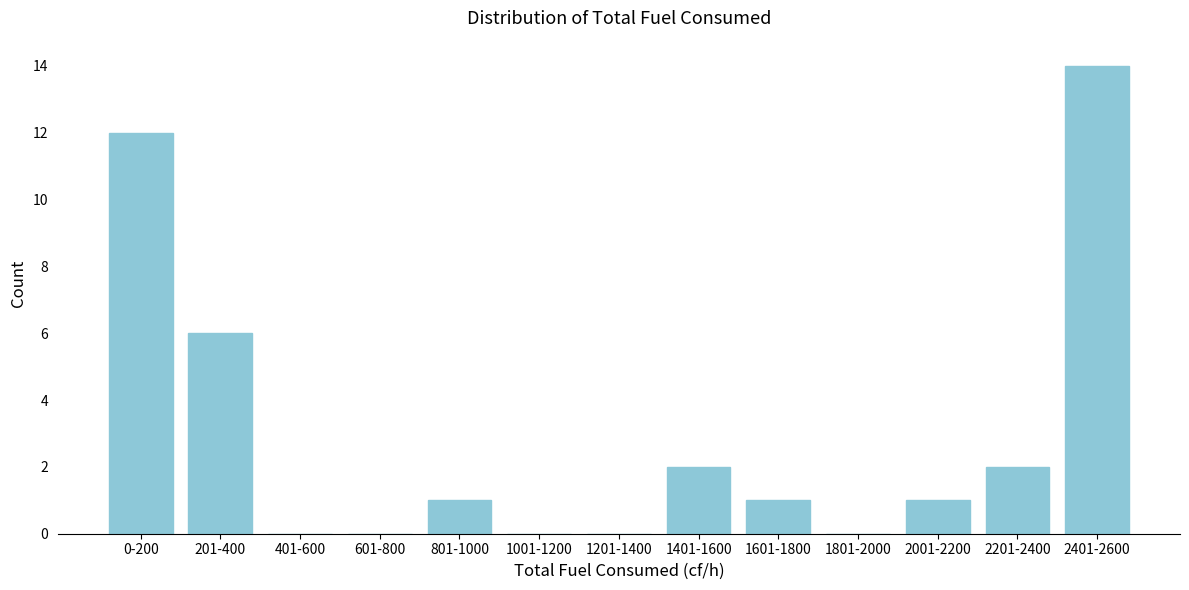

Reading right to left, list all the values displayed in this chart.

2401-2600=14	2201-2400=2	2001-2200=1	1801-2000=0	1601-1800=1	1401-1600=2	1201-1400=0	1001-1200=0	801-1000=1	601-800=0	401-600=0	201-400=6	0-200=12